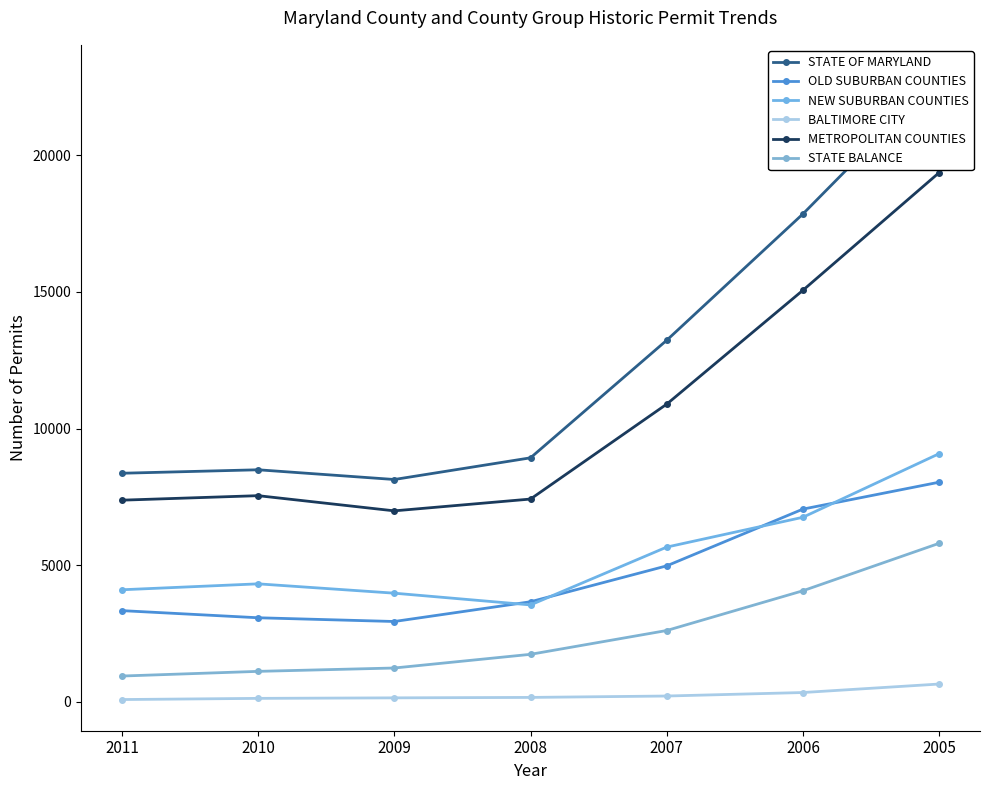

Between 2008 and 2006, which series saw the biggest shift?

STATE OF MARYLAND